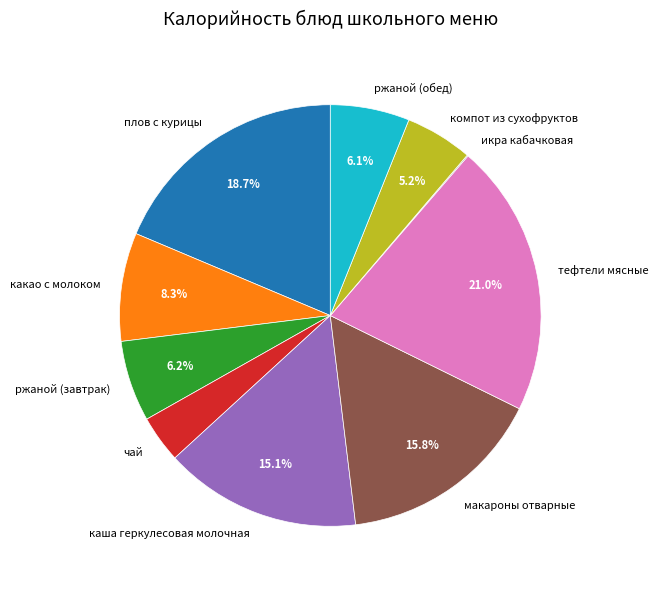

To the nearest percent, what is the average slice percentage?

10%